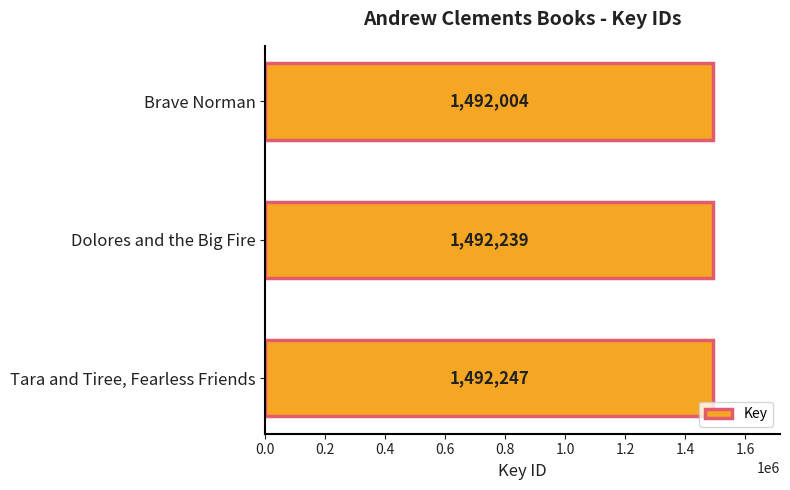

List the labels in order of value, largest first.

Tara and Tiree, Fearless Friends, Dolores and the Big Fire, Brave Norman